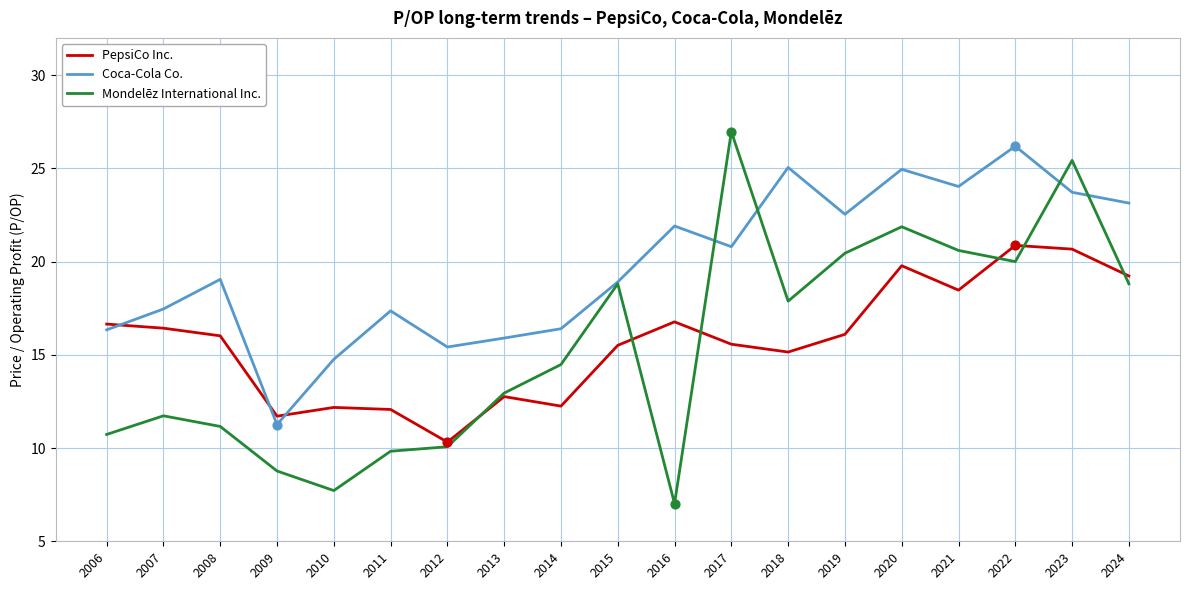

At which category is the sum across all series the highest?

2023